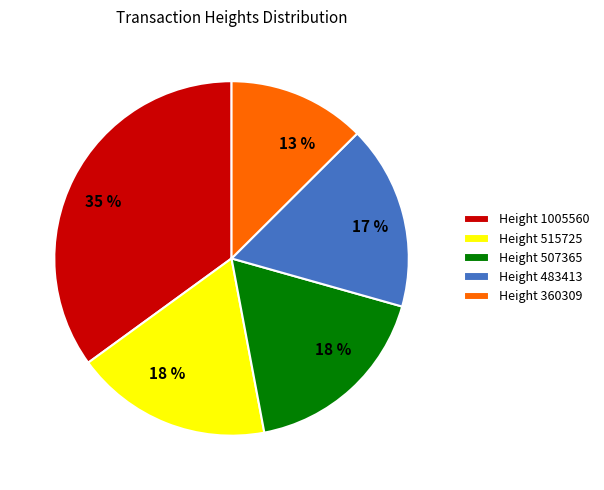

Approximately how many times larger is the value at Height 507365 compared to Height 360309?

1.4